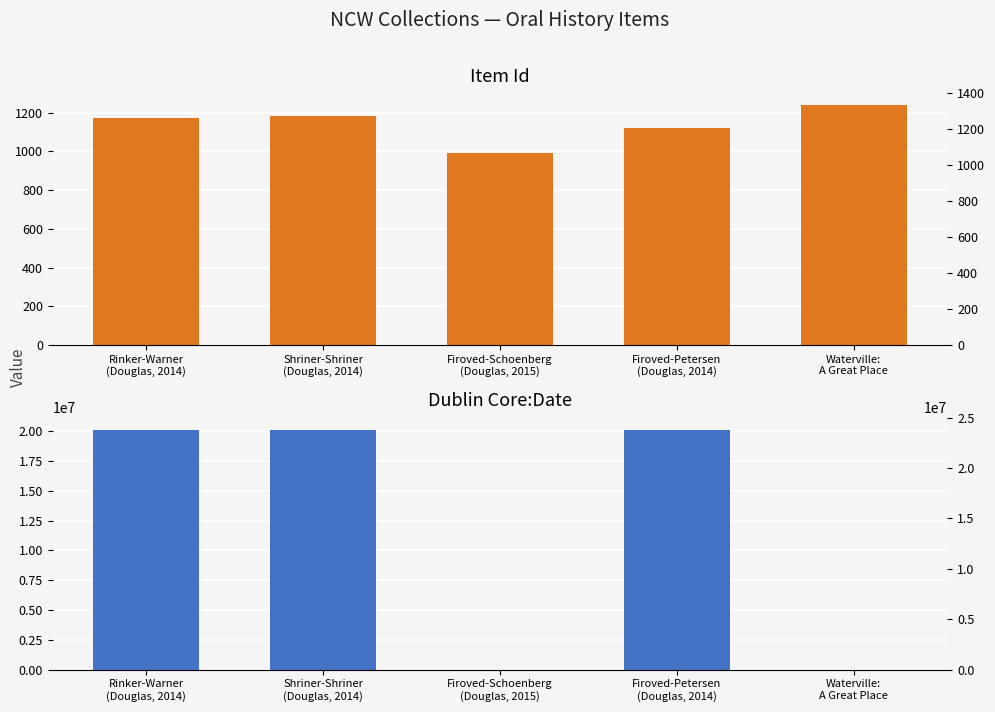

Which series has the largest total across all categories?

Dublin Core:Date